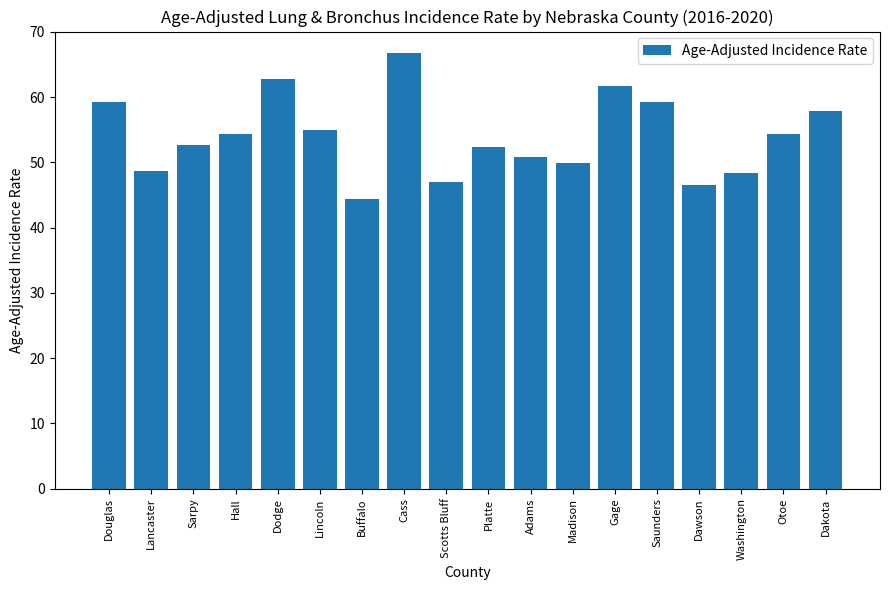

Between Buffalo and Saunders, which is larger?

Saunders